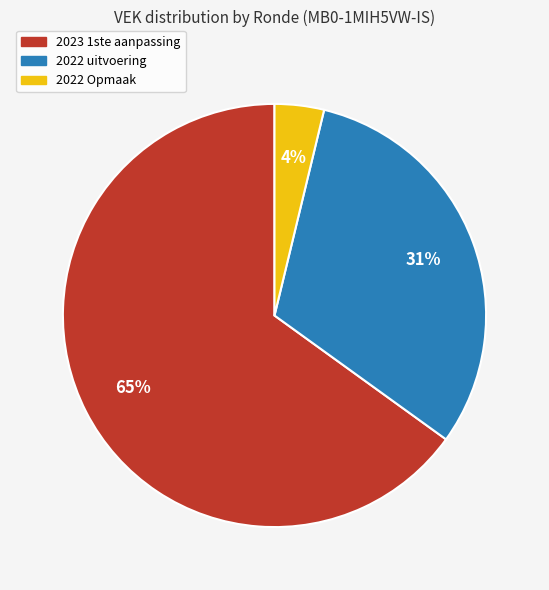

What is the ratio of the value at 2023 1ste aanpassing to the value at 2022 uitvoering?

2.1